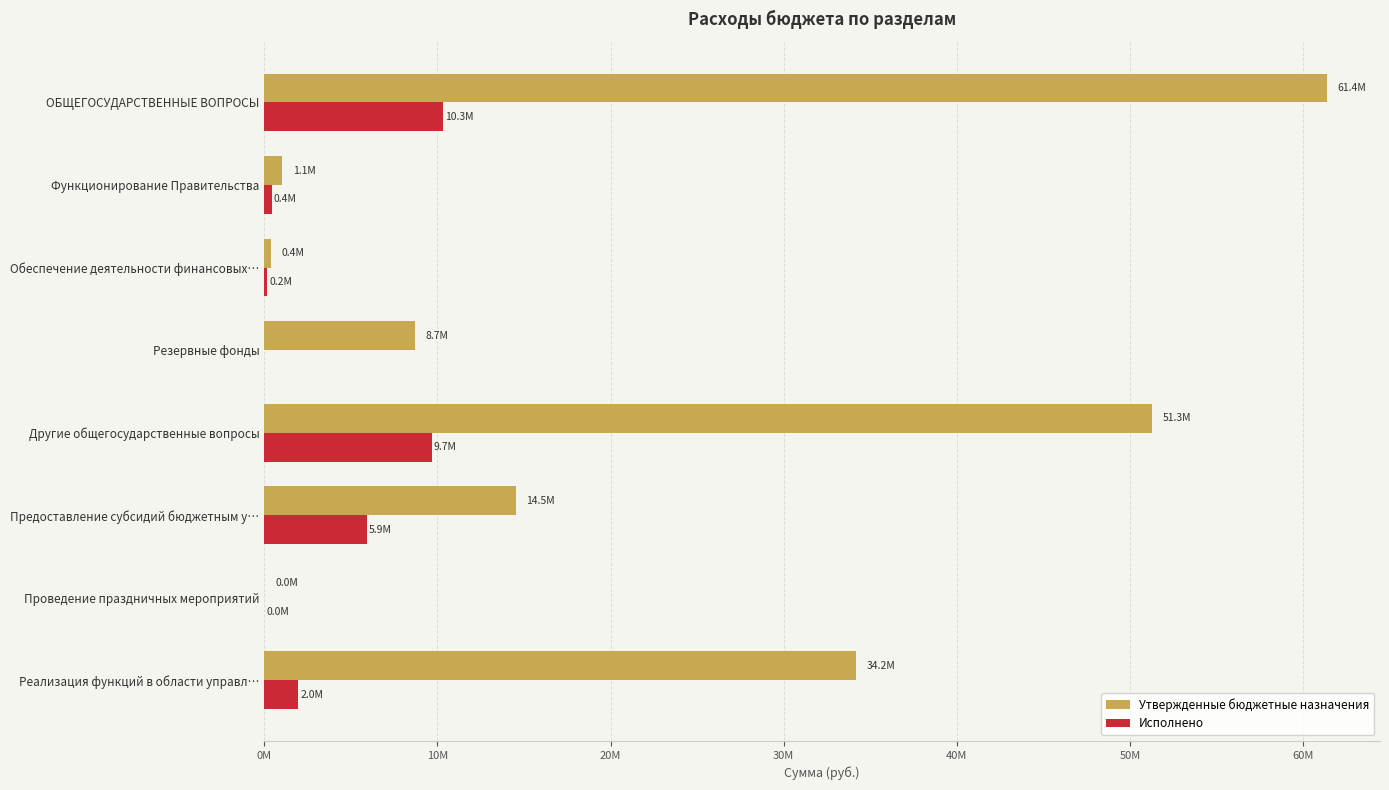

At which category is the sum across all series the highest?

ОБЩЕГОСУДАРСТВЕННЫЕ ВОПРОСЫ